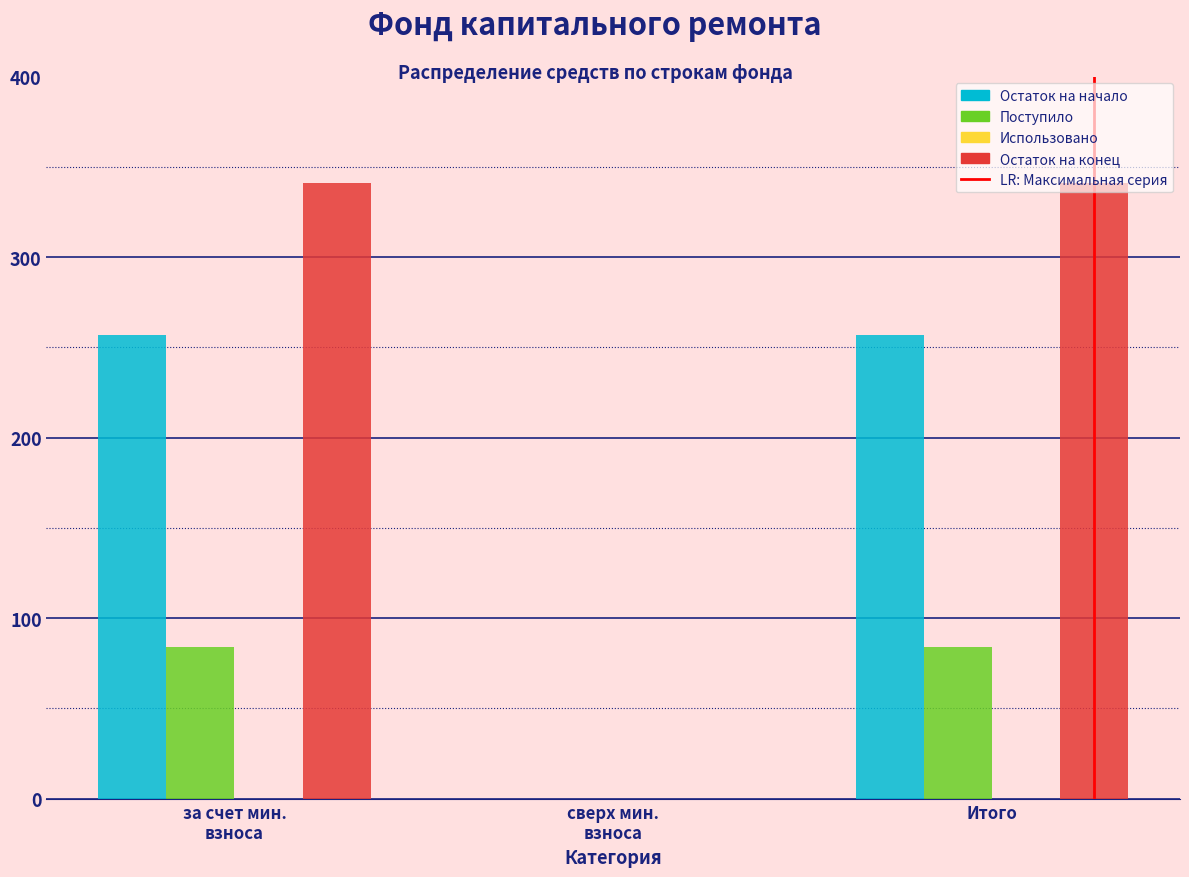

What is the total value across all series at Итого?

681.9